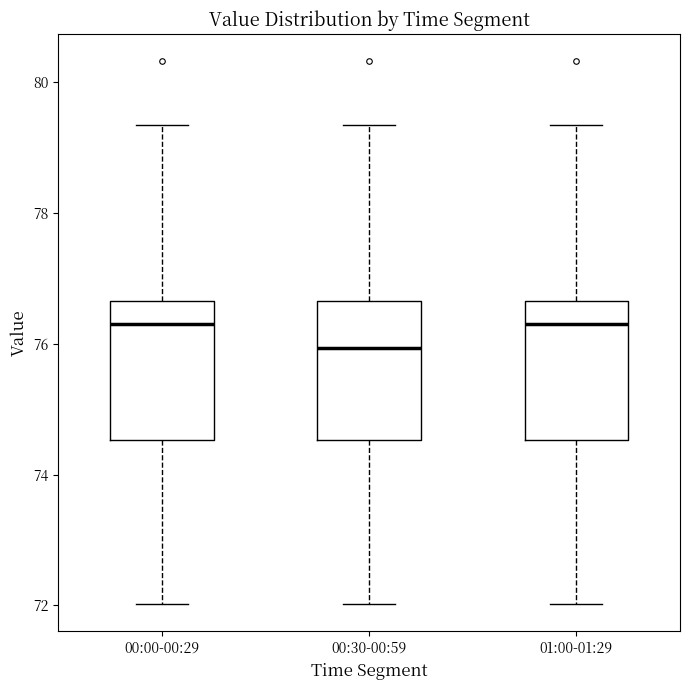

Where does the upper whisker of the box for 00:00-00:29 end on the y-axis? The values are not printed on the chart, so give them approximately, as read against the axis.

79.4